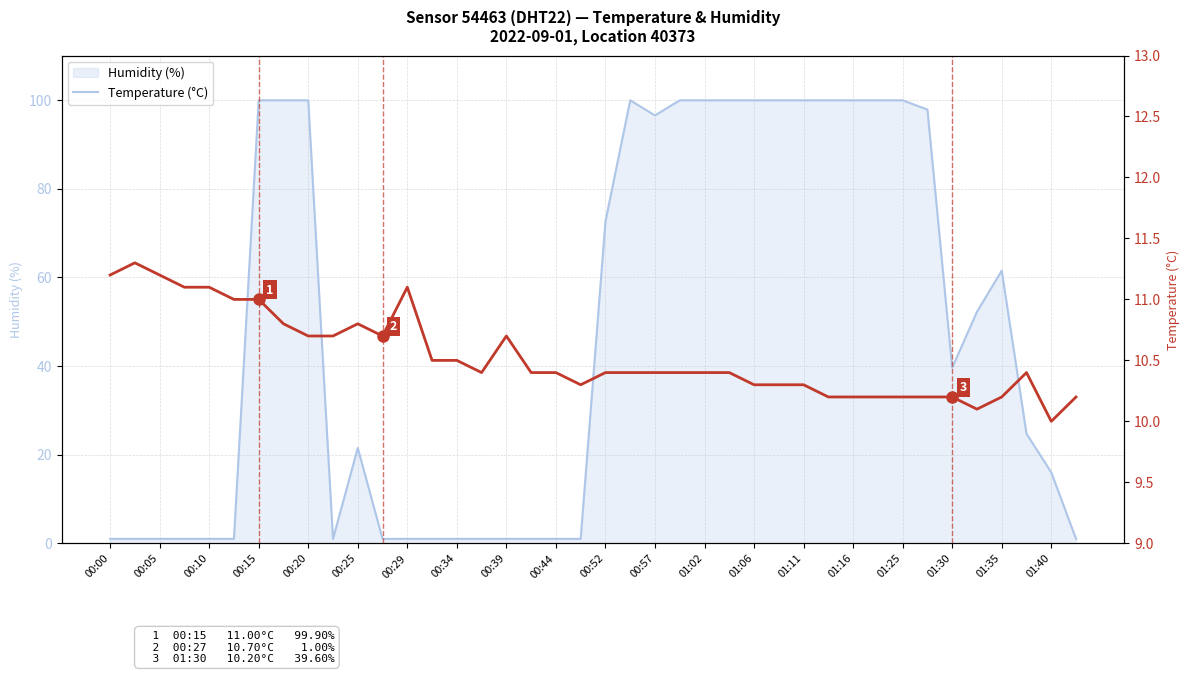

Which series has the largest range (max minus min)?

humidity